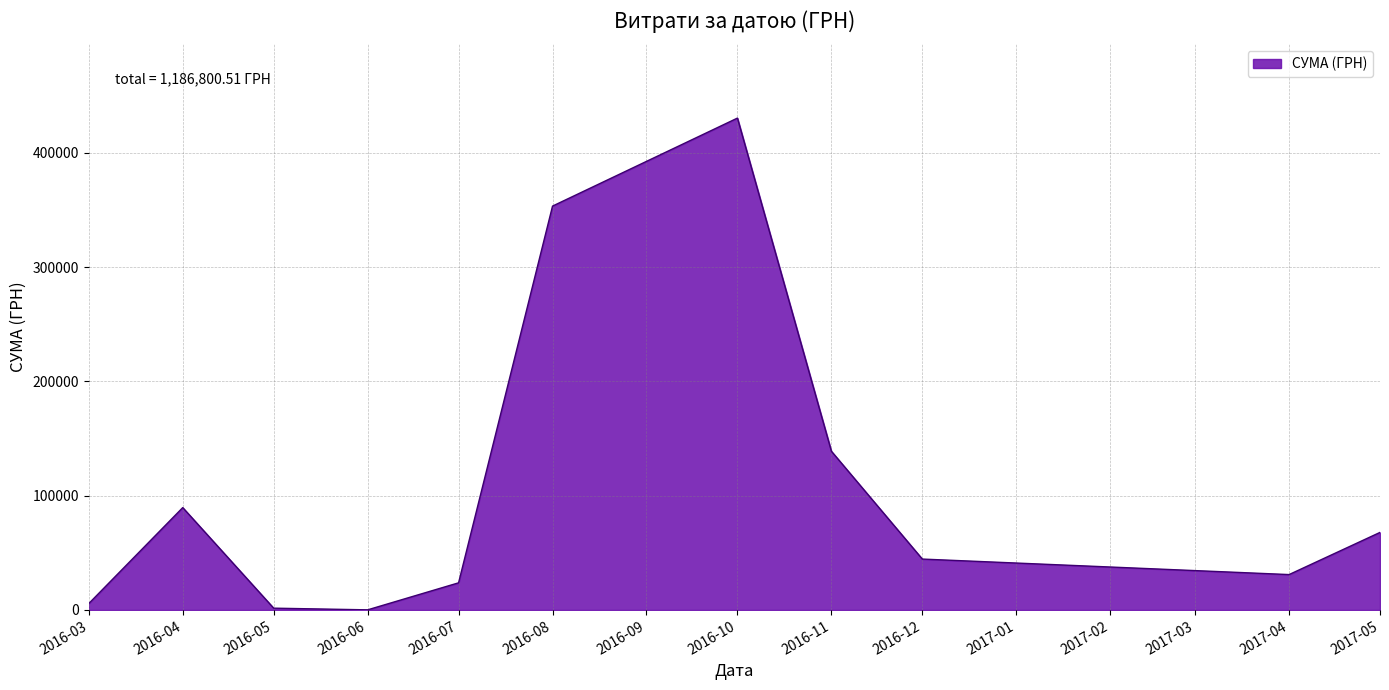

Is it true that the value at 2016-04 is 152355.2?

False